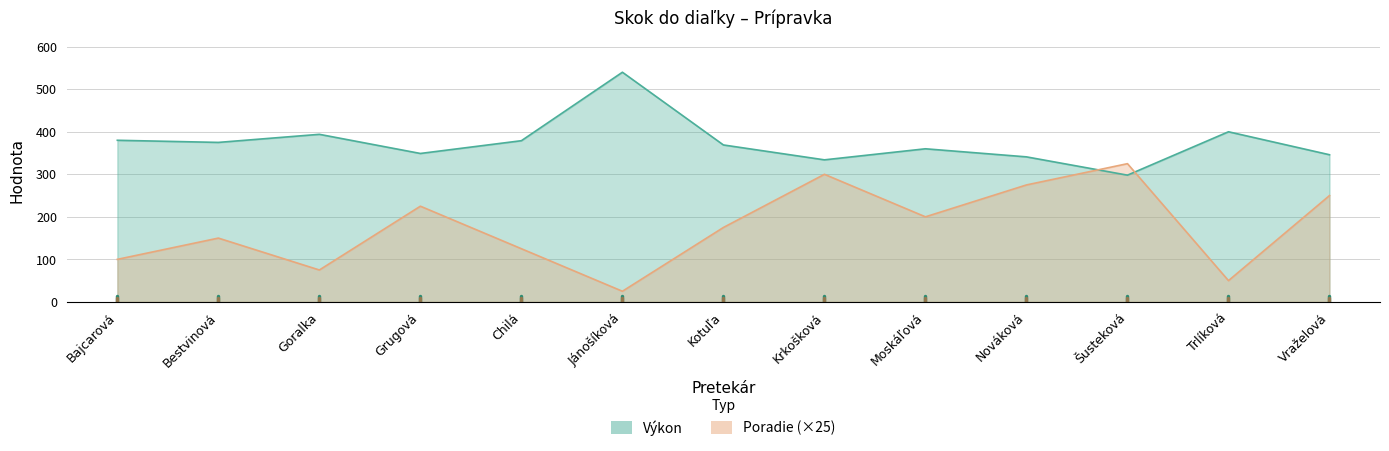

What is the sum of all Poradie values?

2275